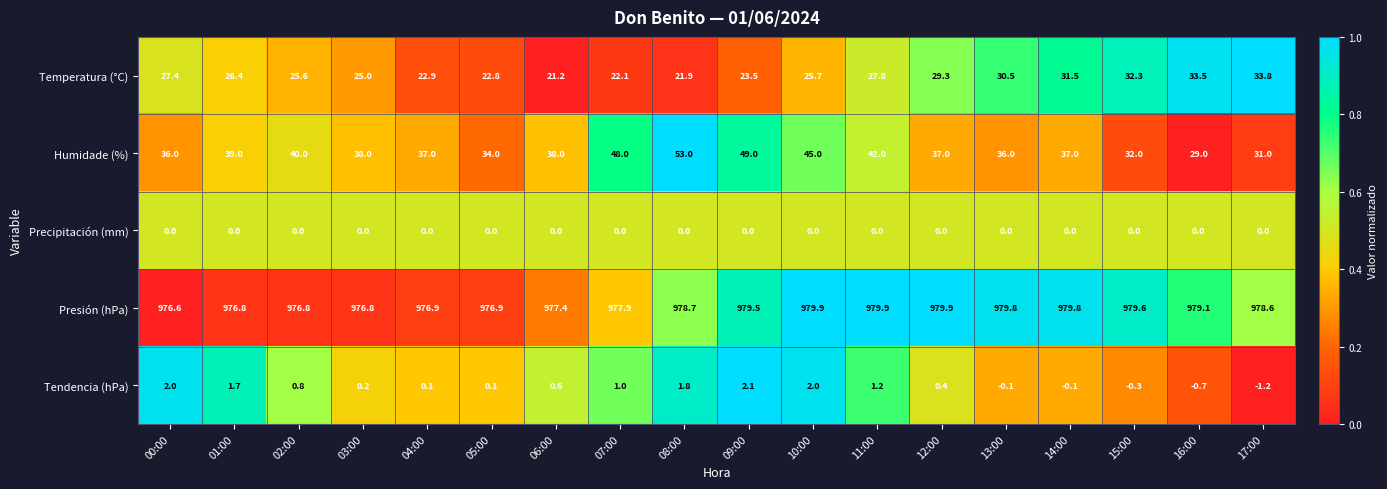

What is the spread (max minus min) of values at 10:00?

979.9